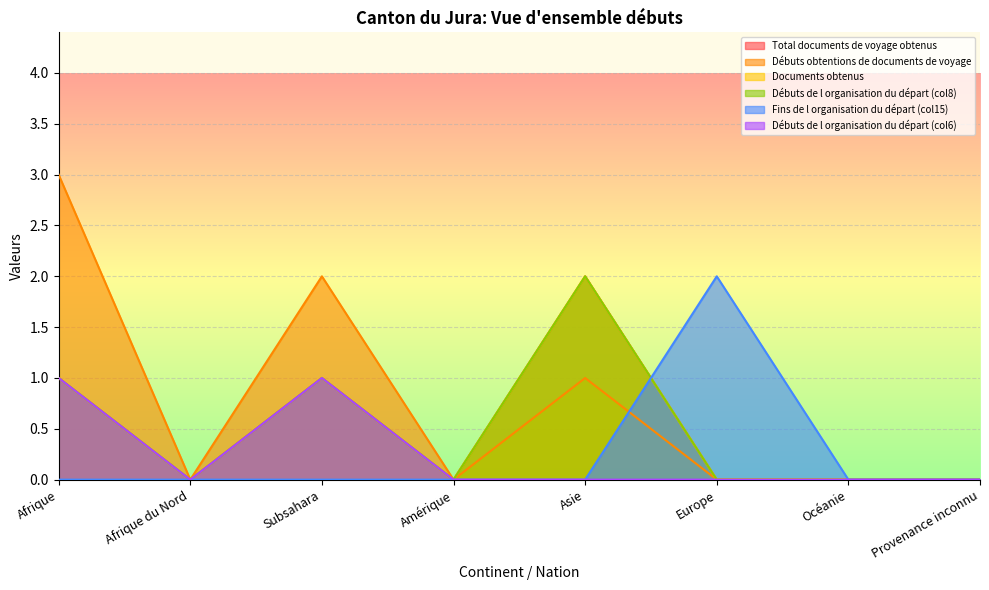

What is the label of the 1st point from the right?

Provenance inconnu